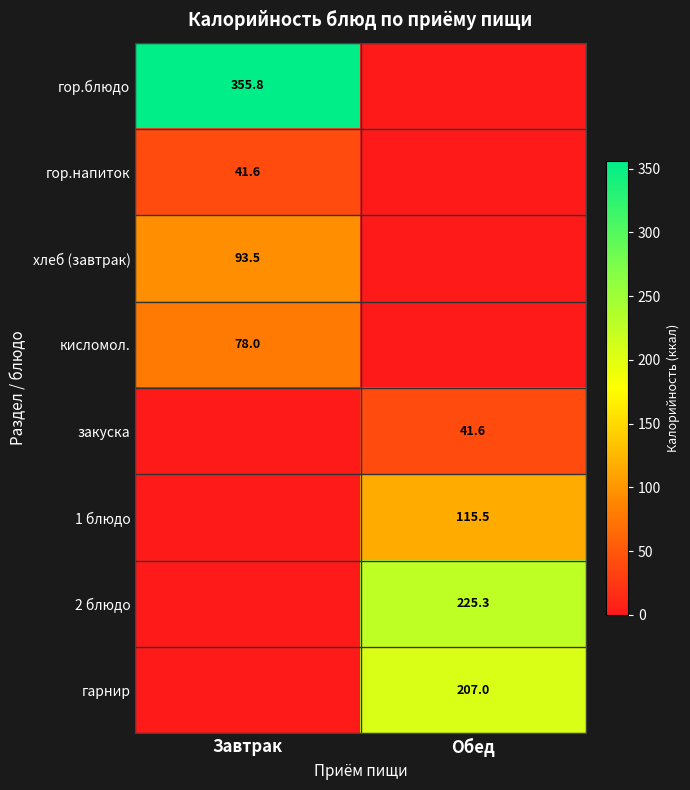

True or false: 2 блюдо has a value of 102.1 at Обед.

False